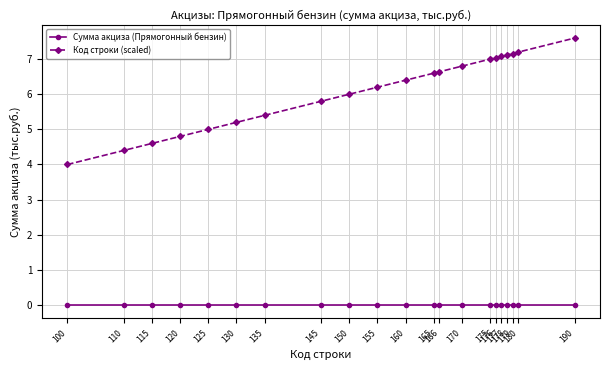

Rank the series by their average value, from lowest to highest.

Сумма акциза (Прямогонный бензин), Код строки (scaled)